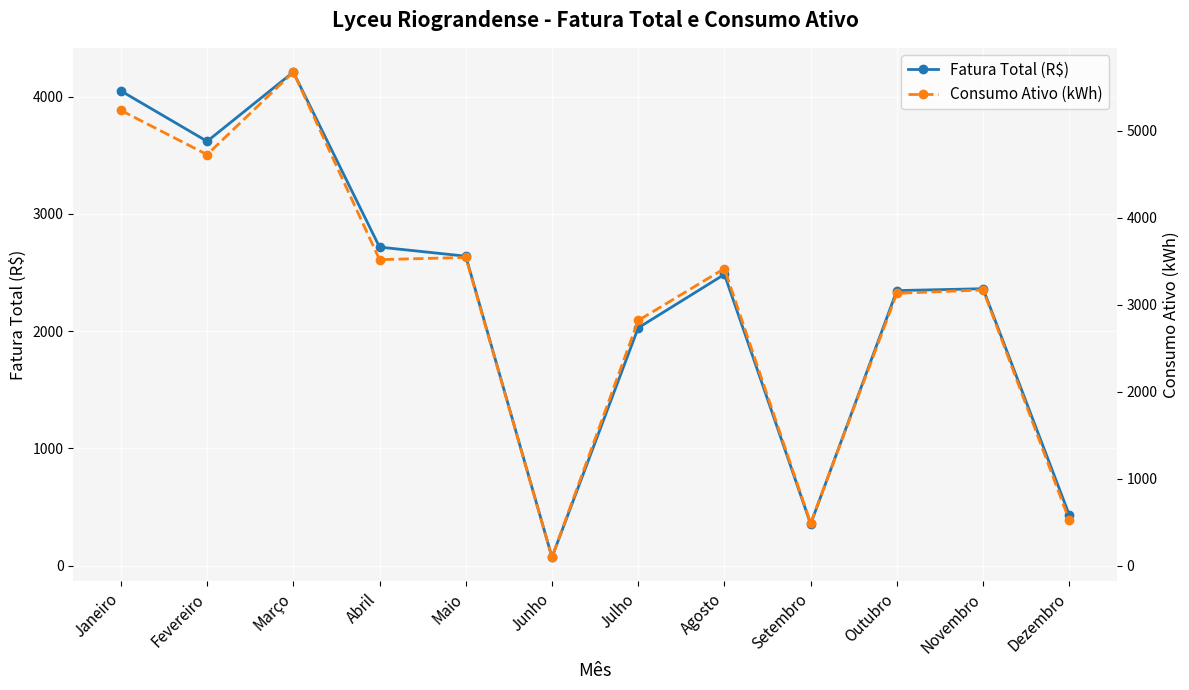

How many data points in Fatura Total (R$) are above 2484?

6